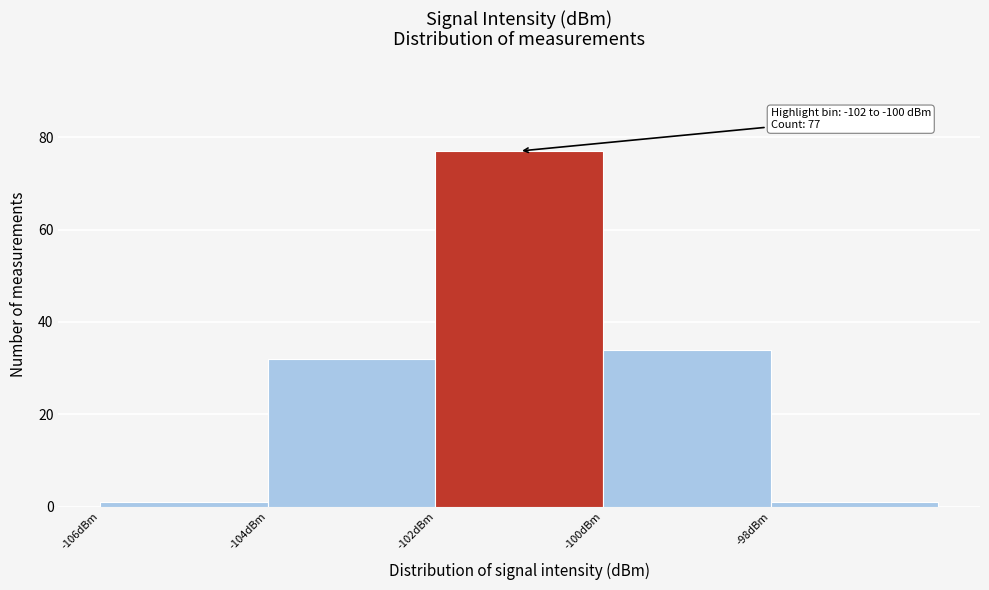

Over which range of the x-axis is the bar tallest?

-102 to -100